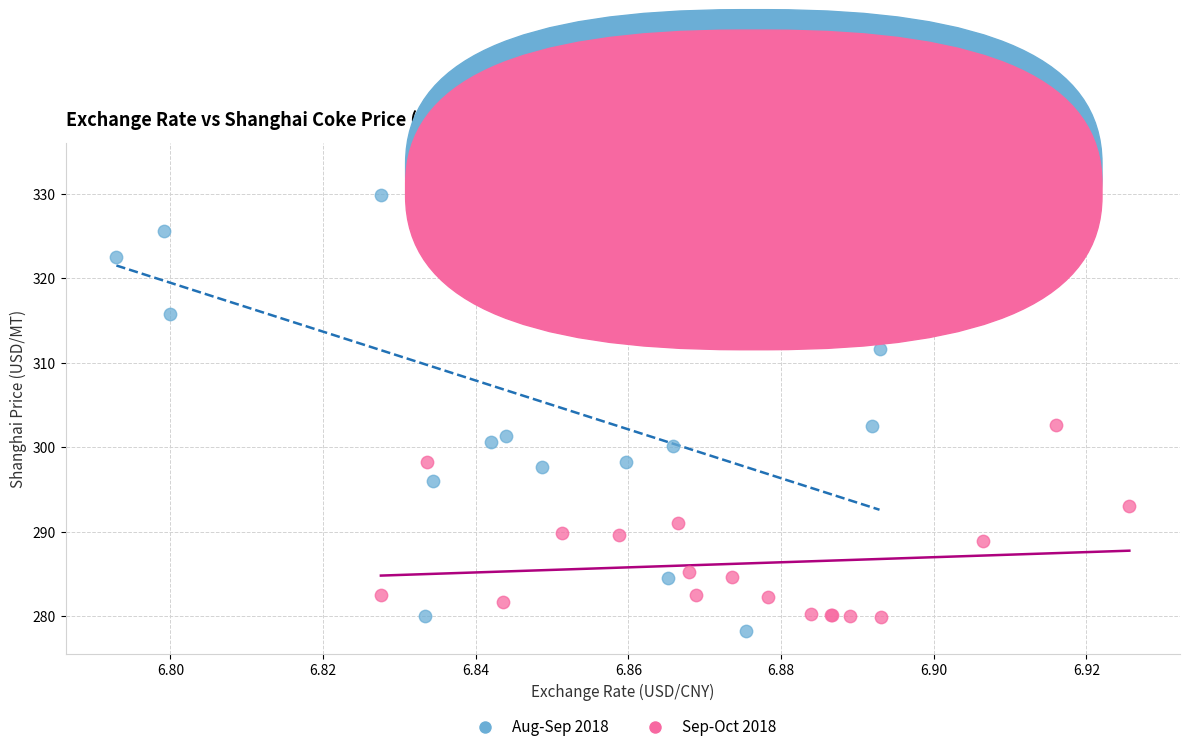

Which series has the largest Y range (max minus min)?

Aug-Sep 2018